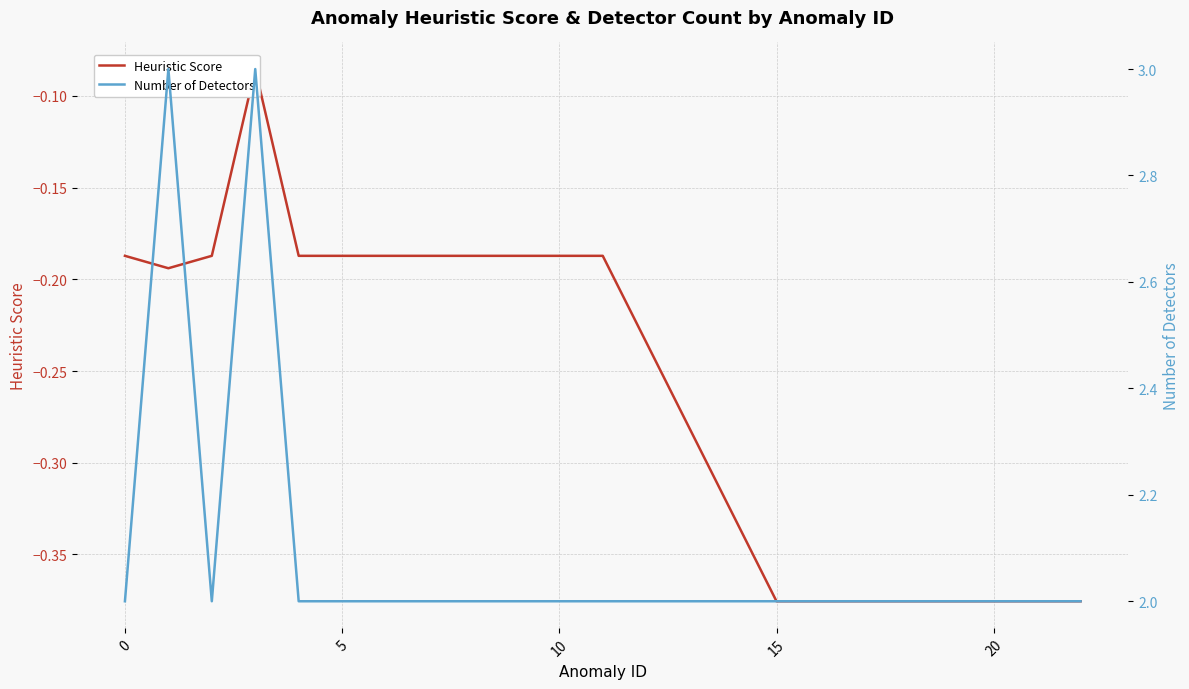

True or false: Heuristic Score has a value of -0.2 at 10.

True